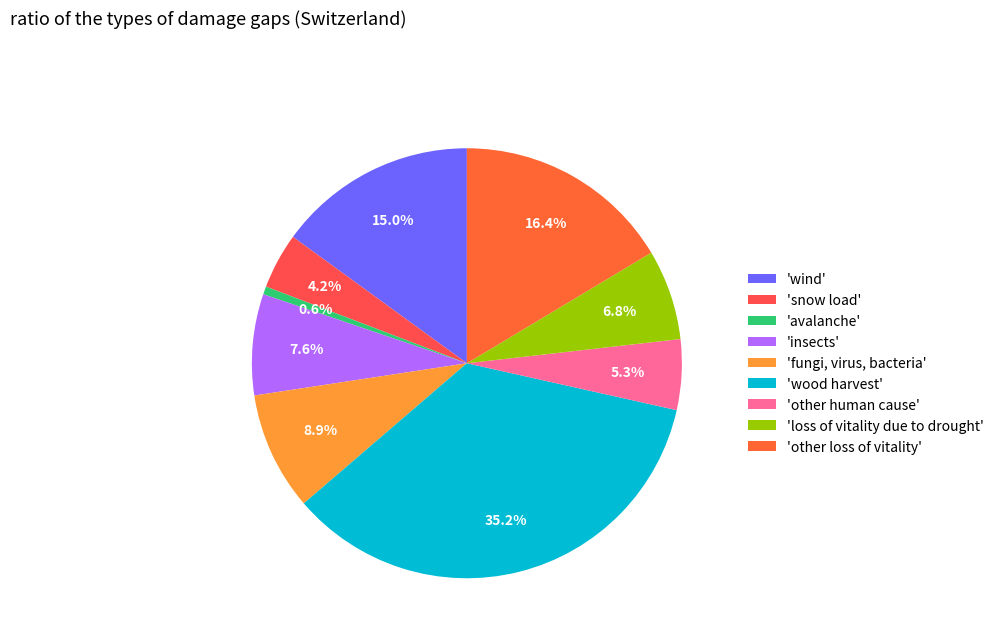

Which slice is the smallest?

'avalanche'